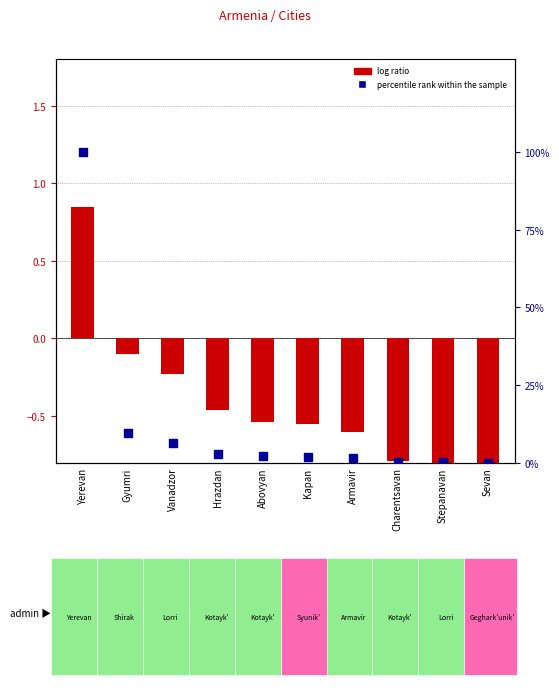

What is the total value across all series at Yerevan?

100.8